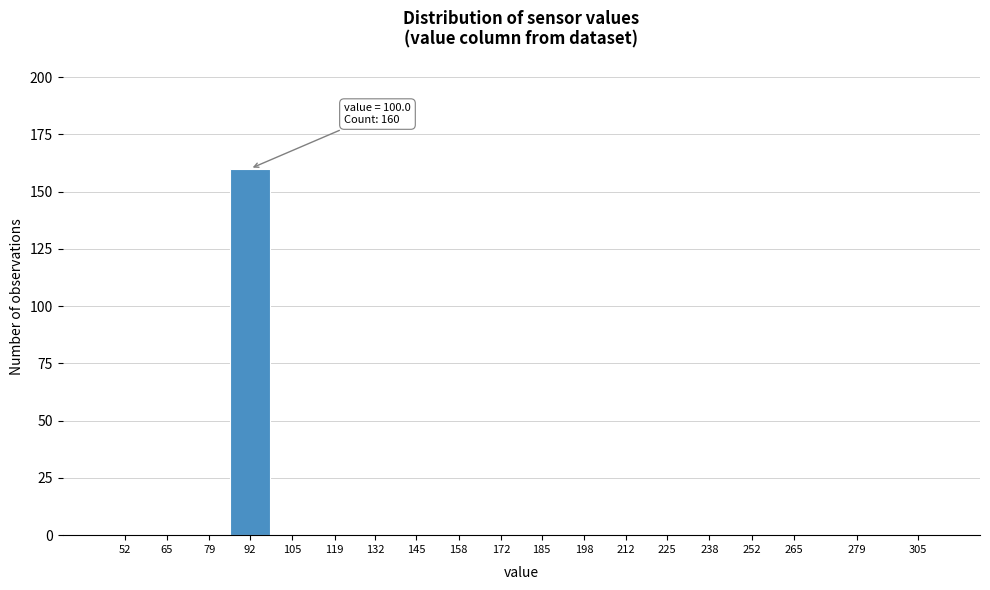

Reading left to right, list all the values displayed in this chart.

52=0	65=0	79=0	92=160	105=0	119=0	132=0	145=0	158=0	172=0	185=0	198=0	212=0	225=0	238=0	252=0	265=0	279=0	305=0